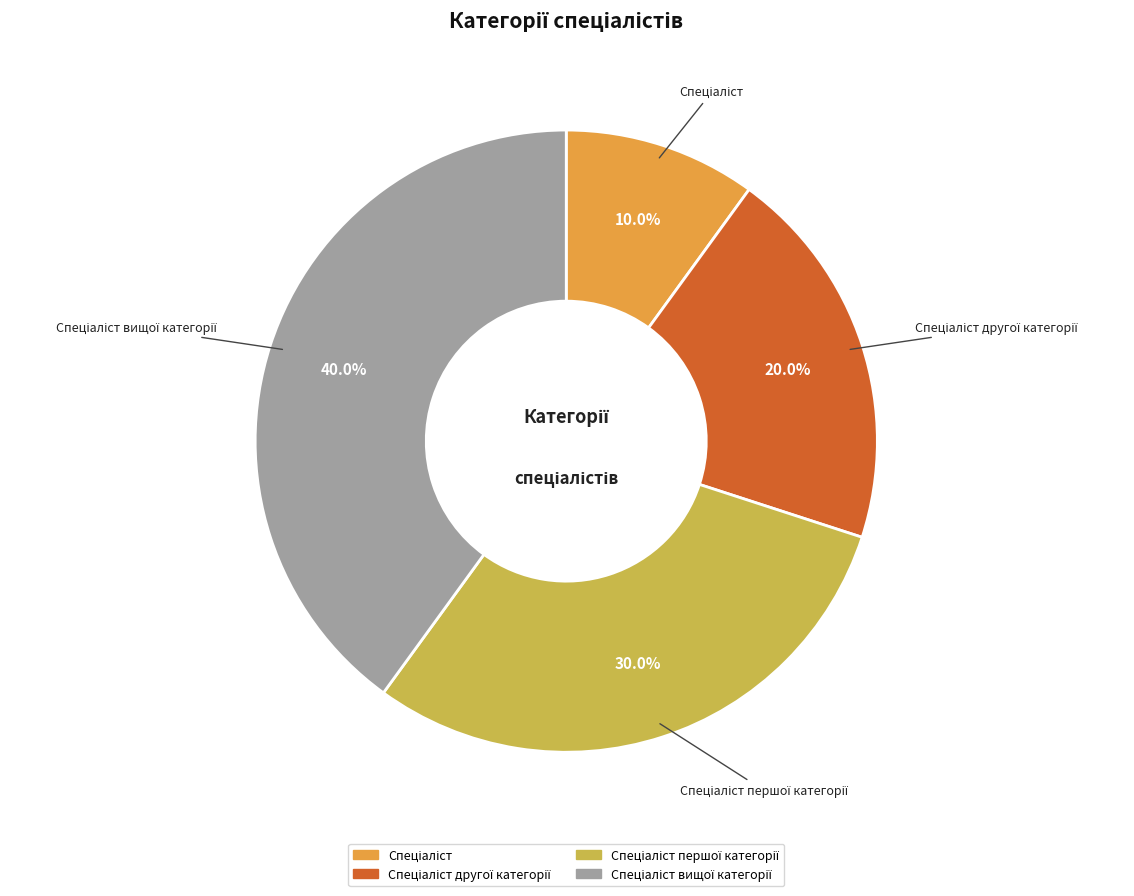

How many segments does this pie chart have?

4